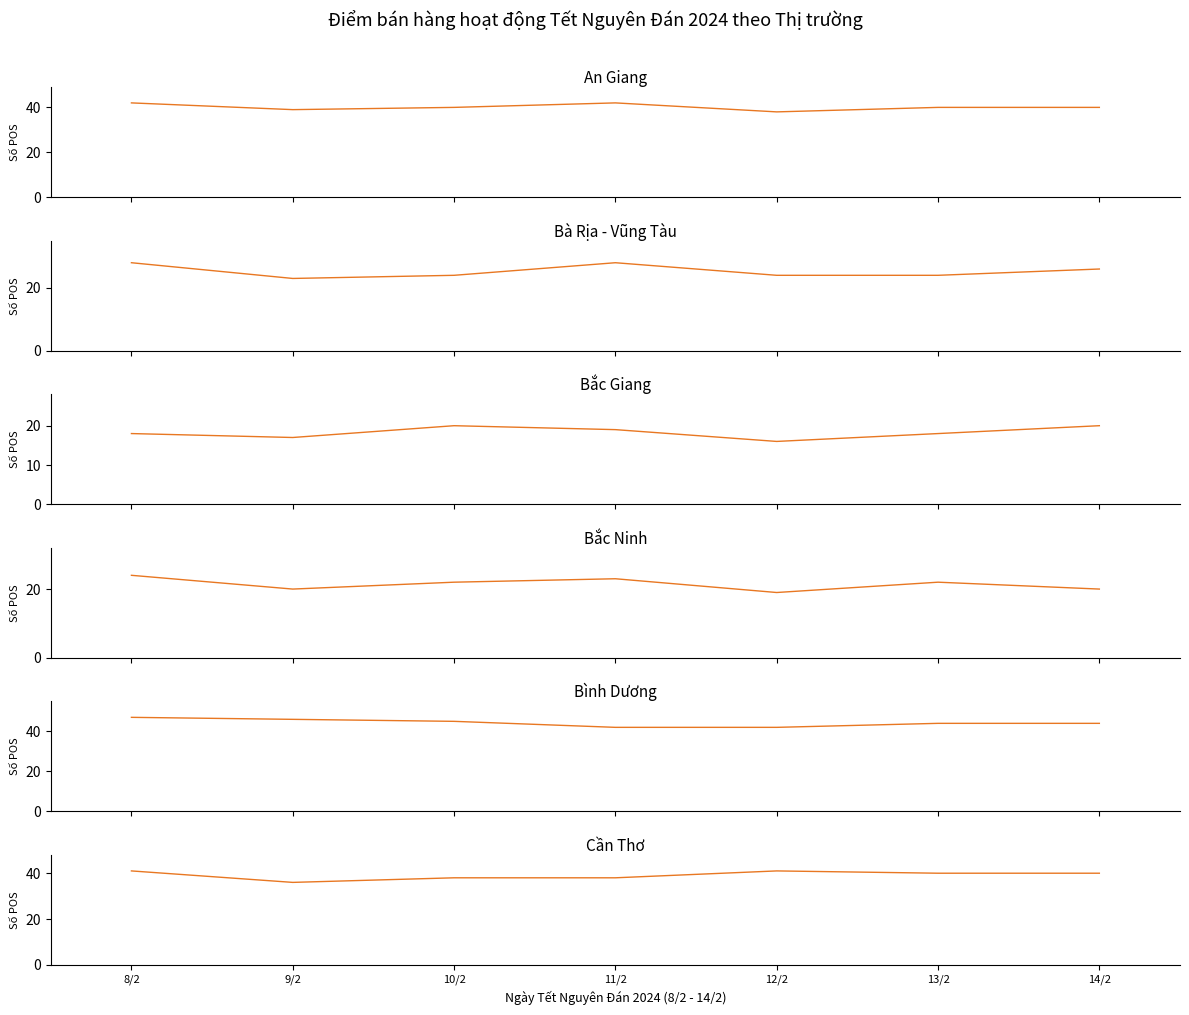

Is the value of An Giang at 9/2 greater than the value of Cần Thơ at 10/2?

Yes